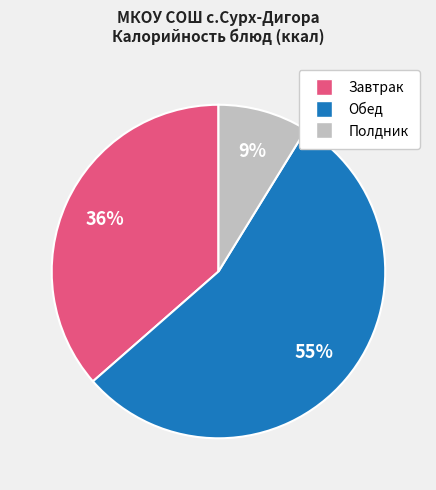

Does any single category account for the majority?

Yes